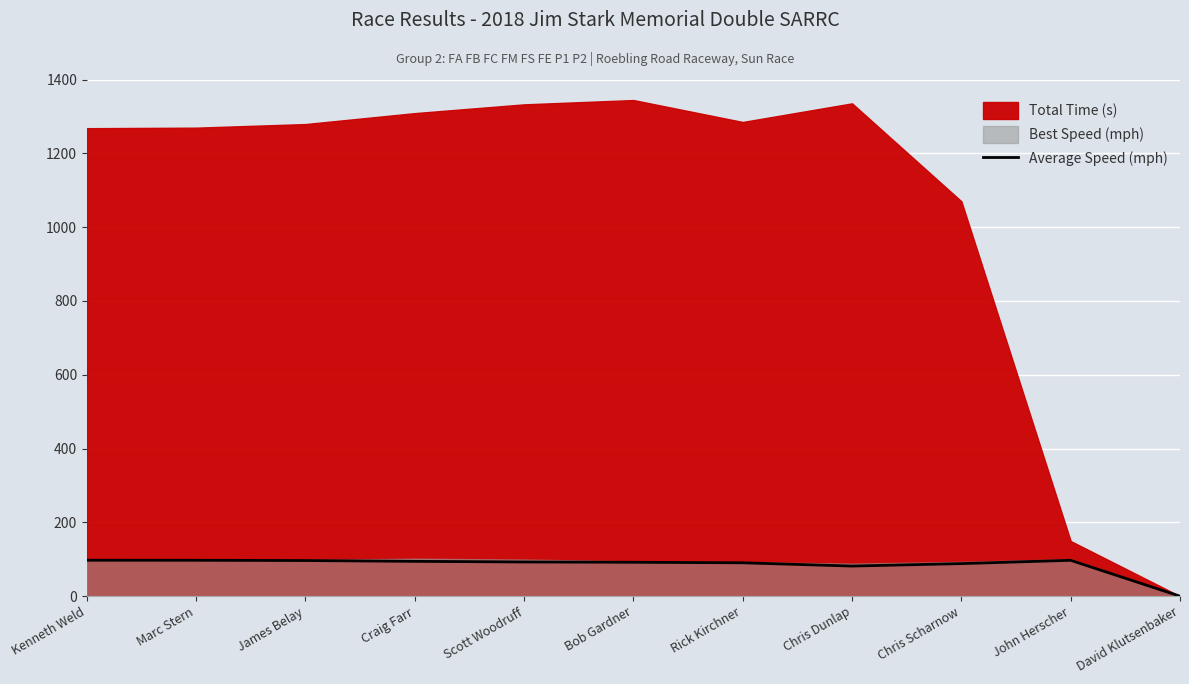

What is the average value?

84.4